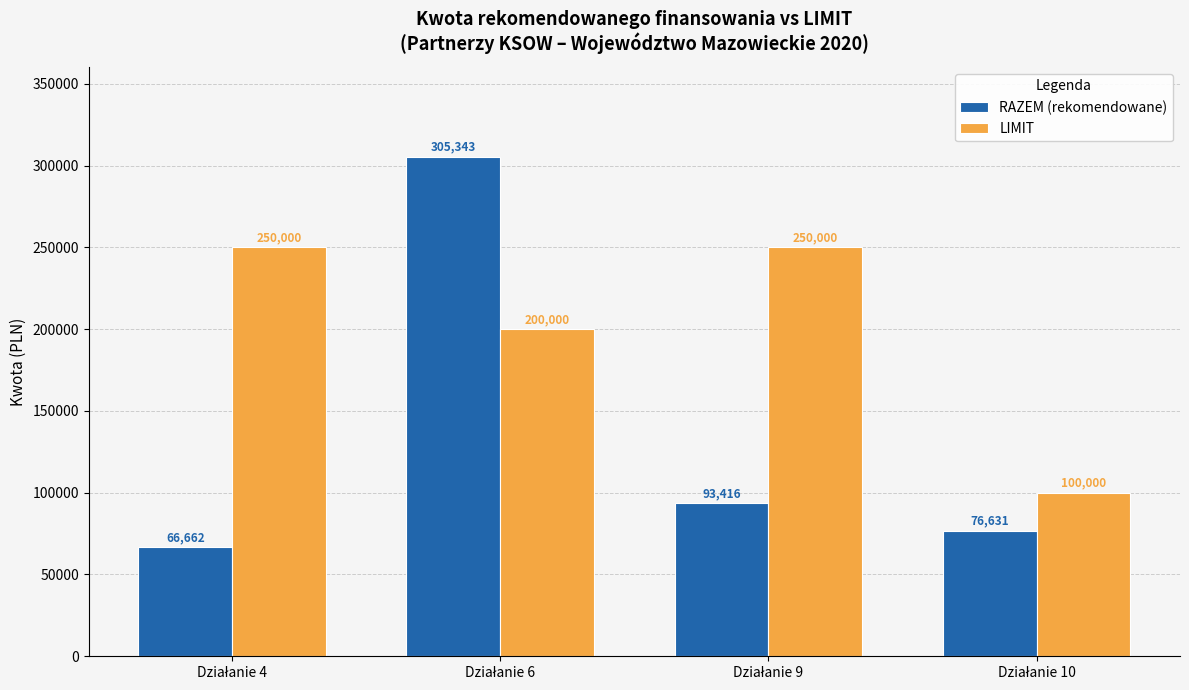

Rank the series by their average value, from highest to lowest.

LIMIT, RAZEM (rekomendowane)